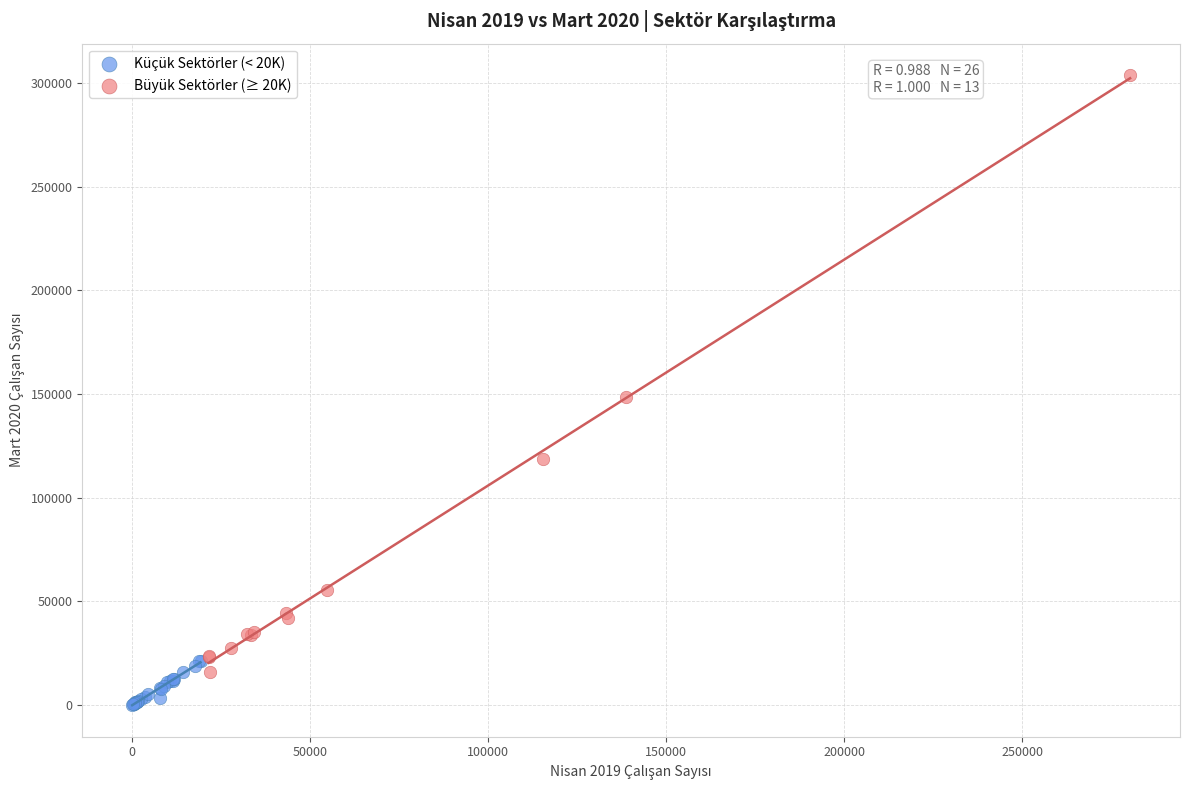

Which series has the widest spread of Y values?

Büyük Sektörler (≥ 20K)